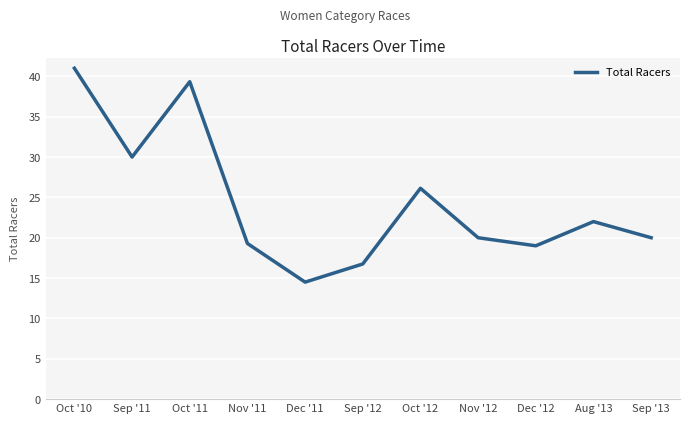

What position from the left is Oct '10?

1